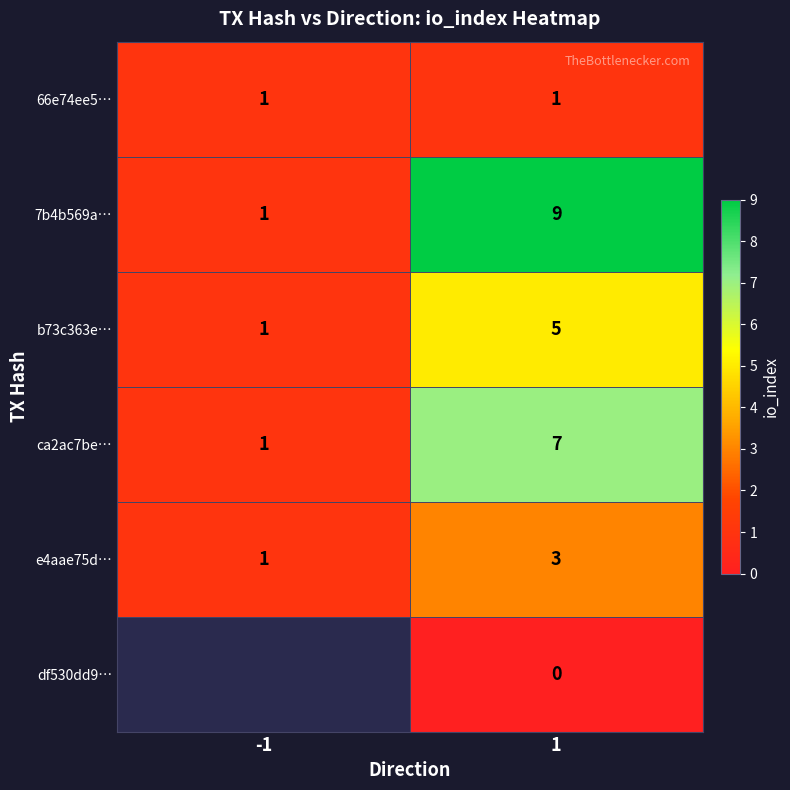

What value does the b73c363e… series have at 1?

5